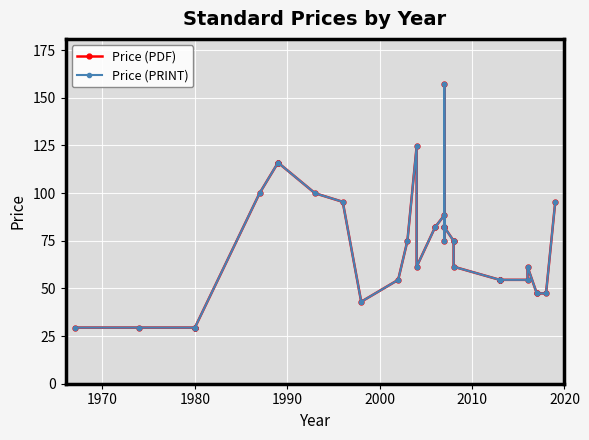

Is this an area chart (filled region under the line)?

No